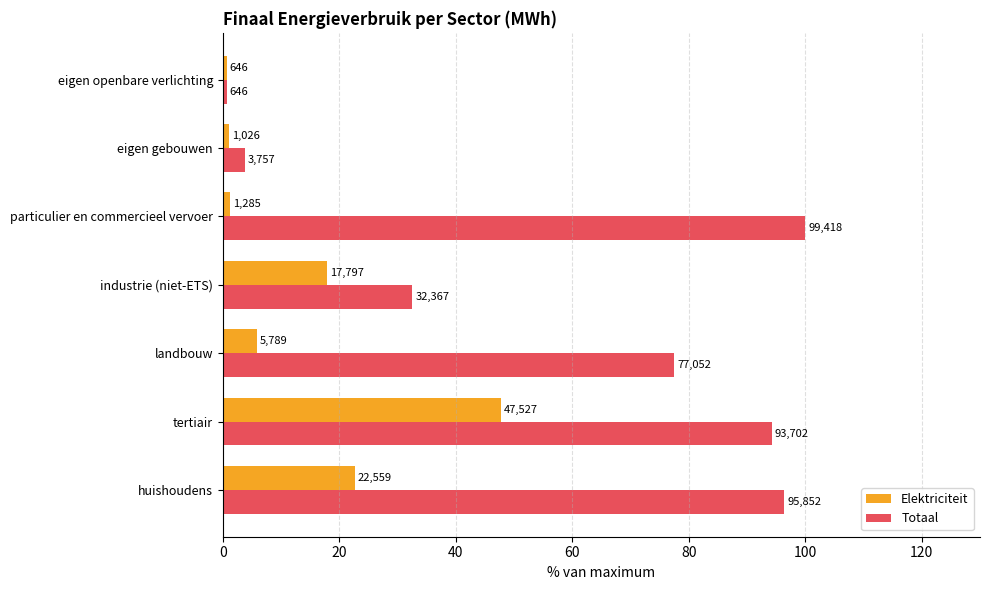

What are all the series names shown in the legend?

Elektriciteit, Totaal